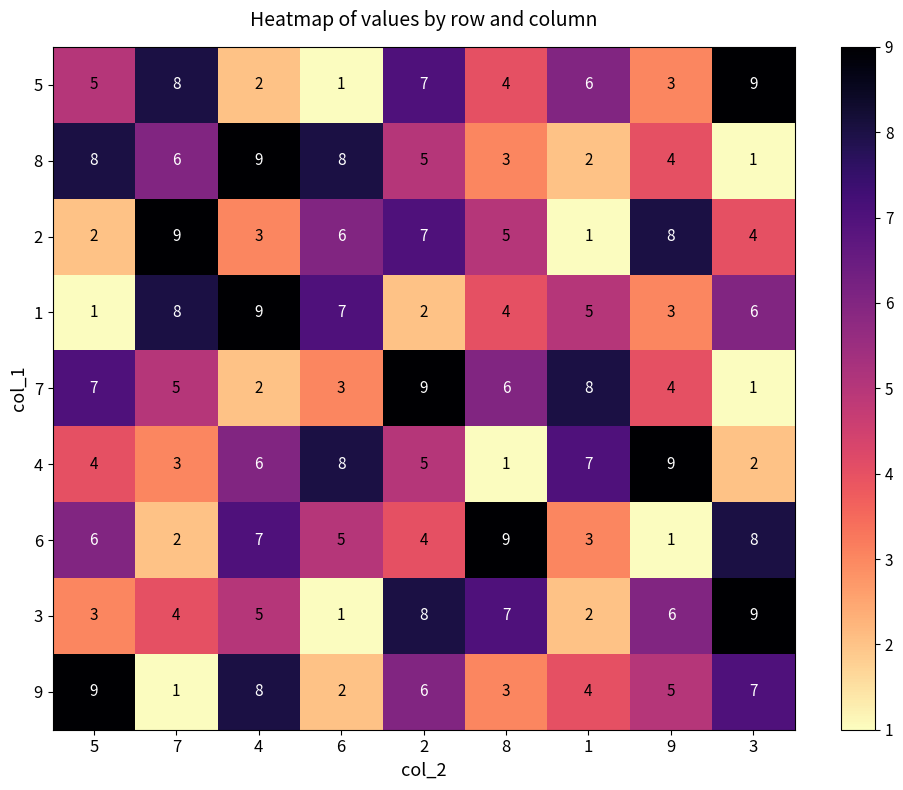

What is the spread (max minus min) of values at 8?

8